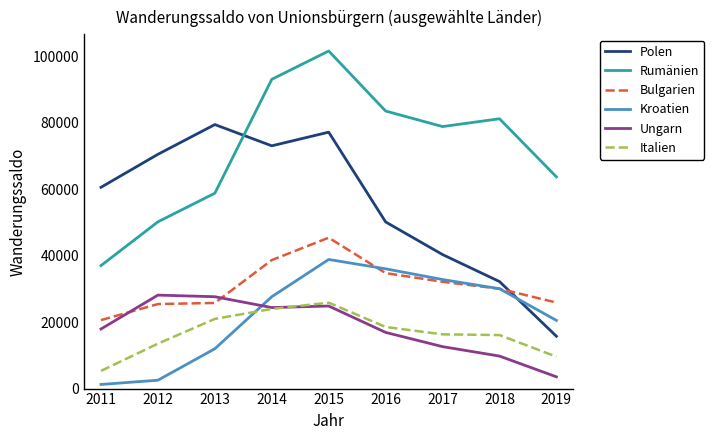

At which category is the sum across all series the highest?

2015